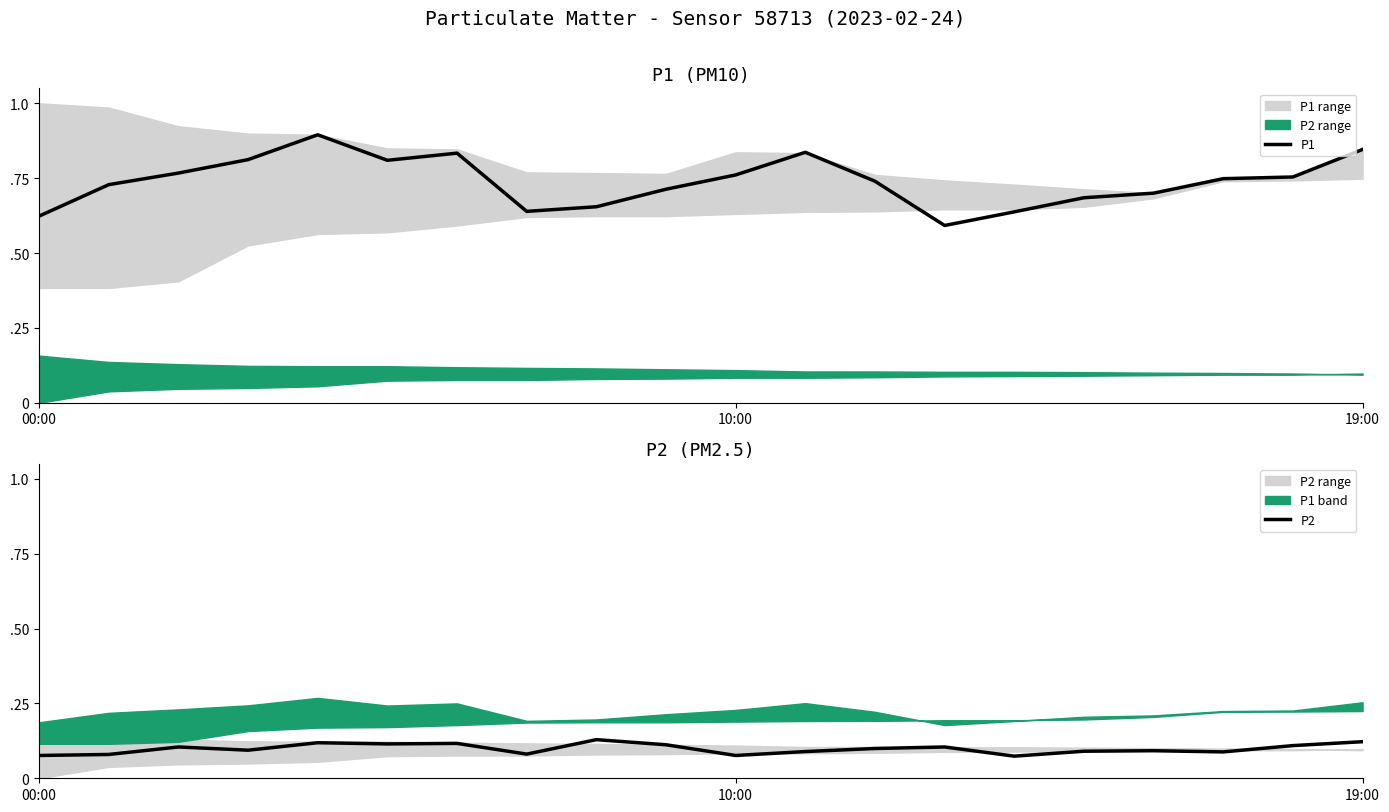

True or false: P2 and P1 intersect in this chart.

False